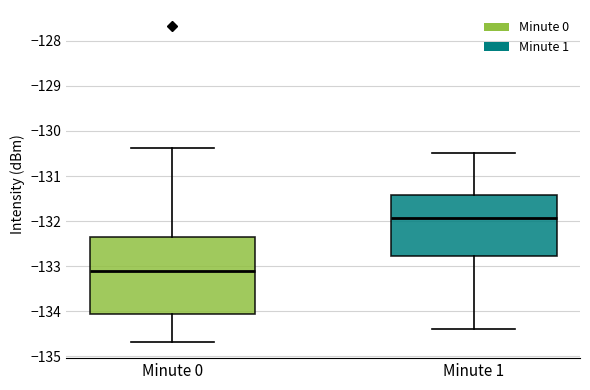

Which box has the highest median line?

Minute 1